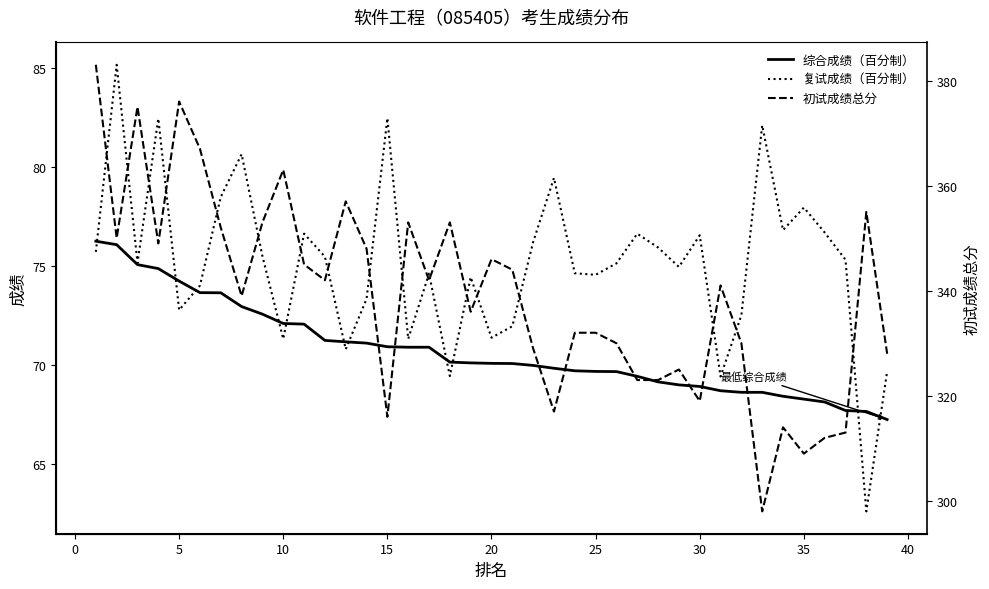

Rank the series by their maximum value, from highest to lowest.

初试成绩总分, 复试成绩（百分制）, 综合成绩（百分制）